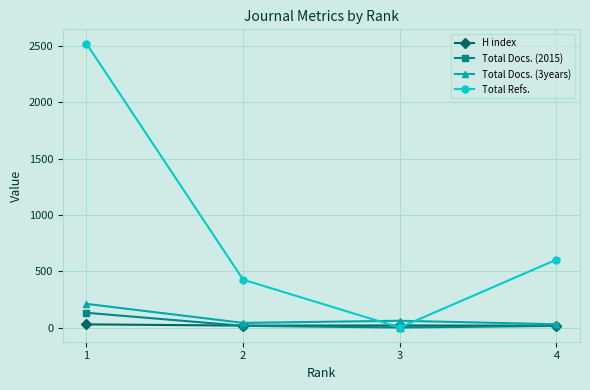

What is the difference between the maximum and second lowest values in the Total Docs. (3years) series?

169